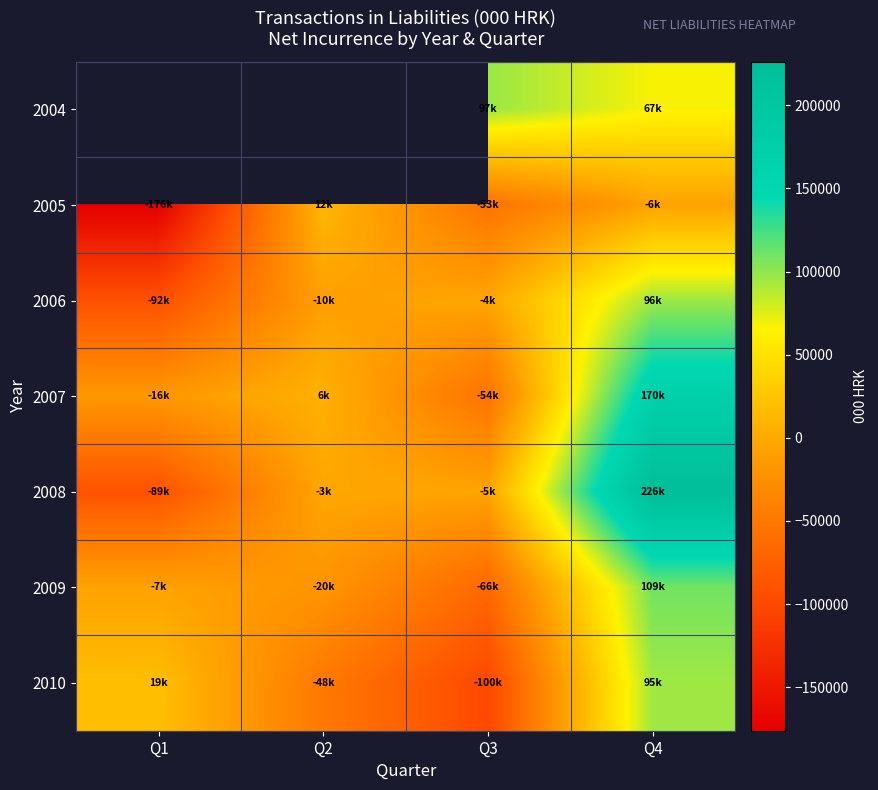

Is it true that 2009 equals -19667.9 at Q2?

True